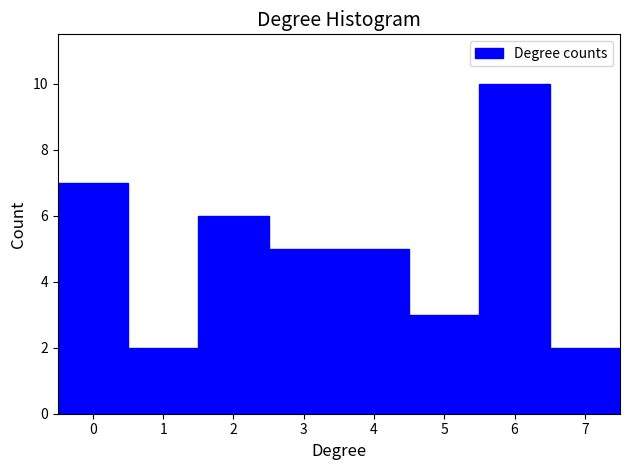

Over which range of the x-axis is the bar tallest?

5.5 to 6.5